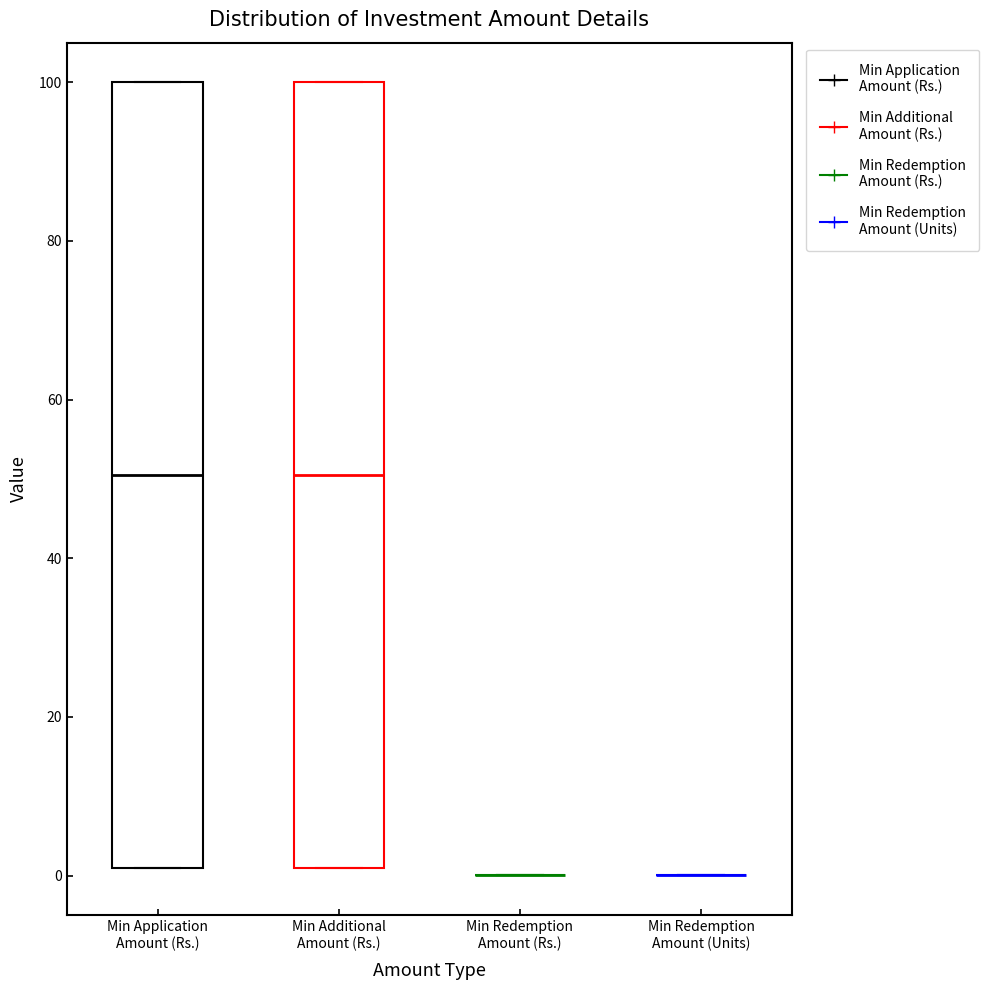

Where is the lower edge of the box for Min Additional Amount (Rs.) on the y-axis? The values are not printed on the chart, so give them approximately, as read against the axis.

2